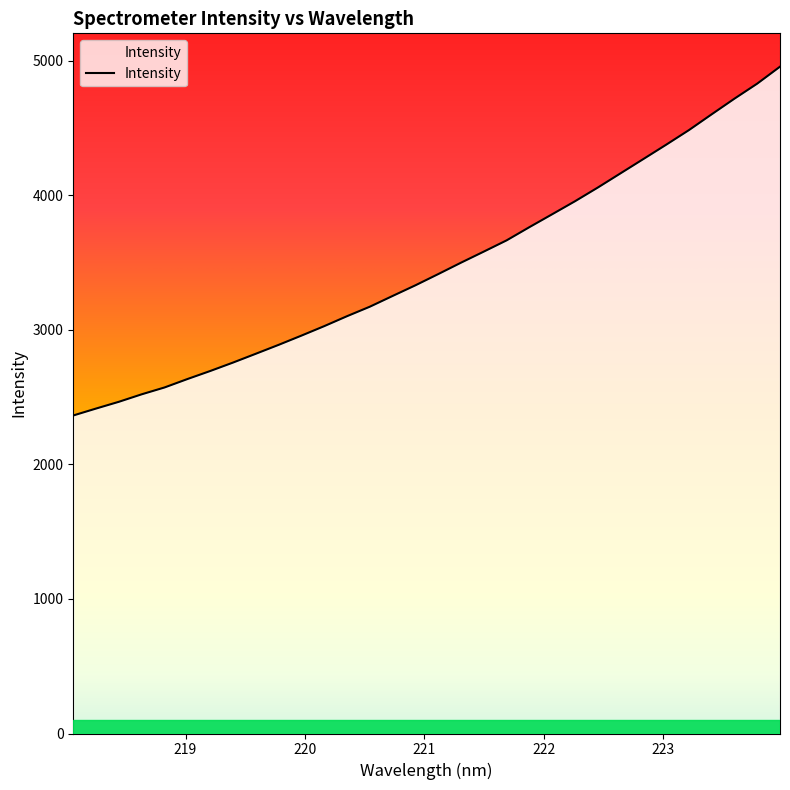

What is the difference between the maximum and minimum values?

2591.6